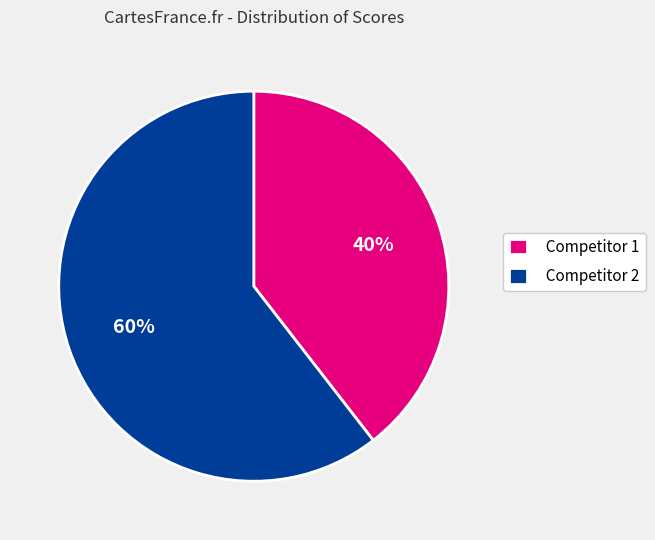

The Competitor 2 slice represents 74% of the pie. True or false?

False